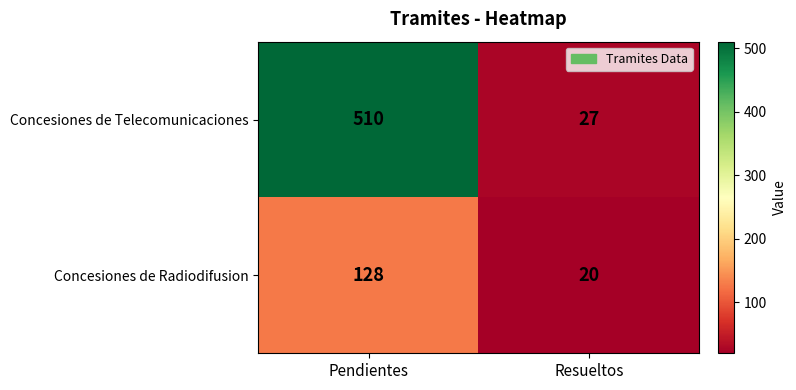

What is the sum of the Concesiones de Radiodifusion values at Resueltos and Pendientes?

148